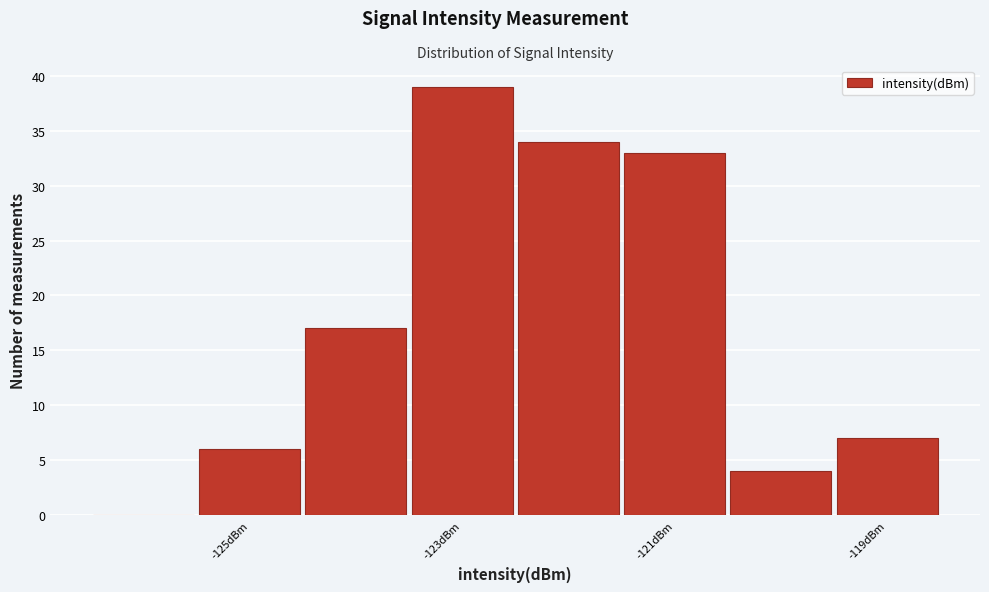

Over which range of the x-axis is the bar tallest?

-123.5 to -122.5